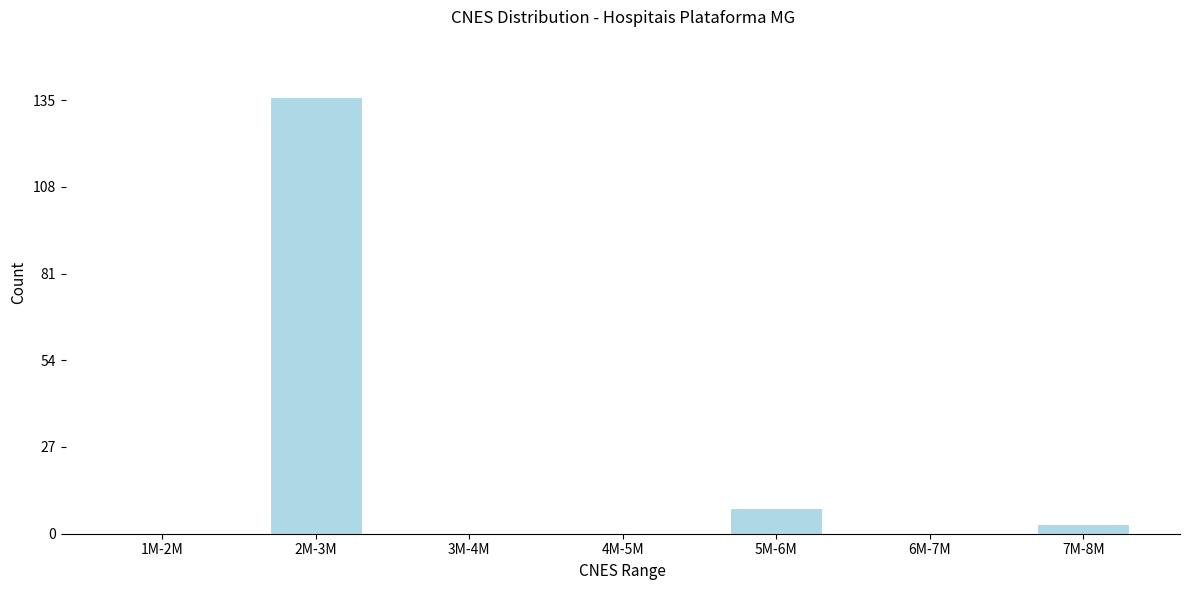

Reading left to right, what are all the values shown in this chart?

1M-2M=0	2M-3M=136	3M-4M=0	4M-5M=0	5M-6M=8	6M-7M=0	7M-8M=3